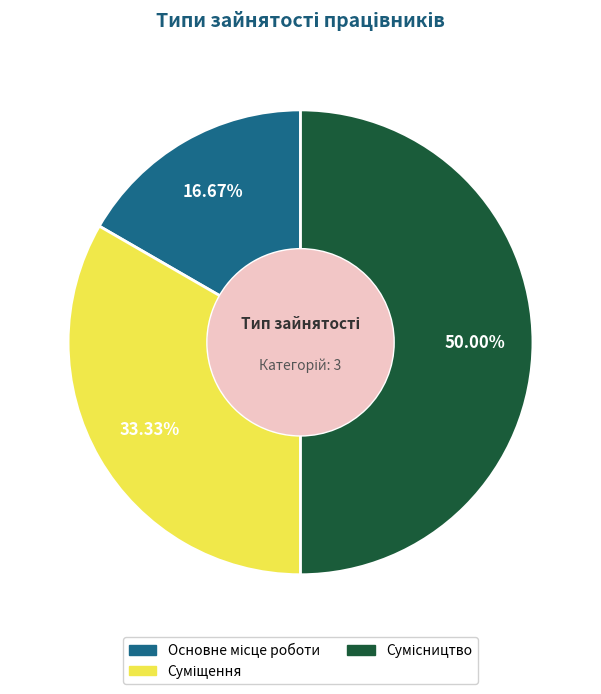

How many slices are in this pie chart?

3